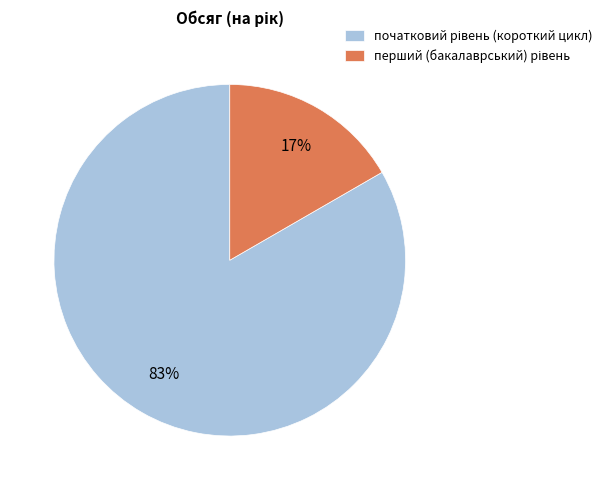

Is there a majority slice in this chart?

Yes